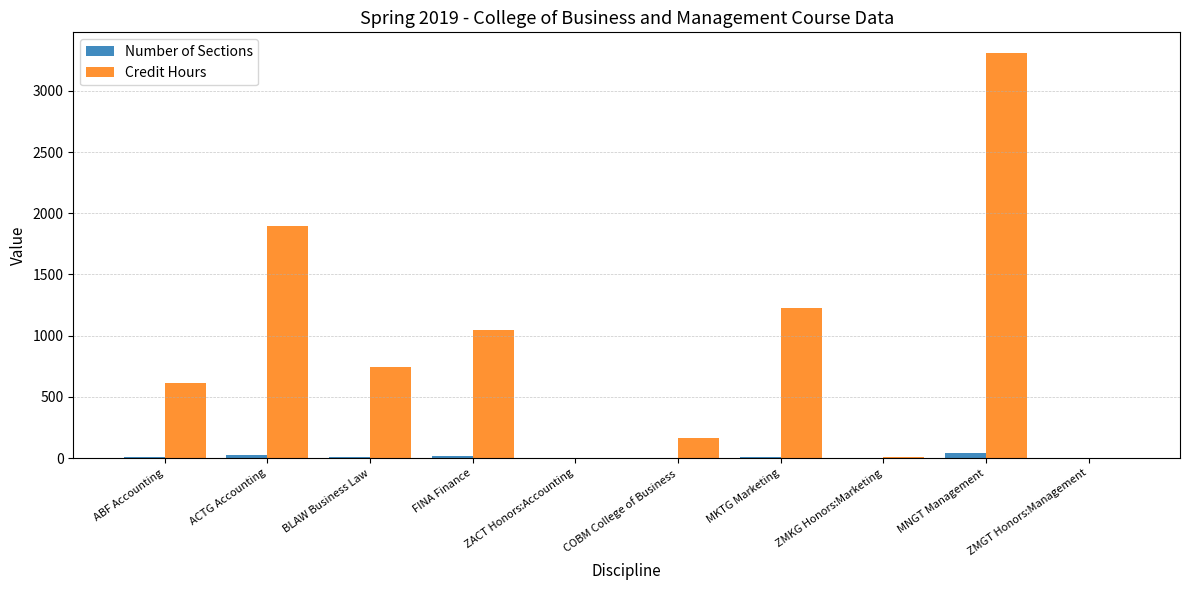

How many groups of bars are there?

10